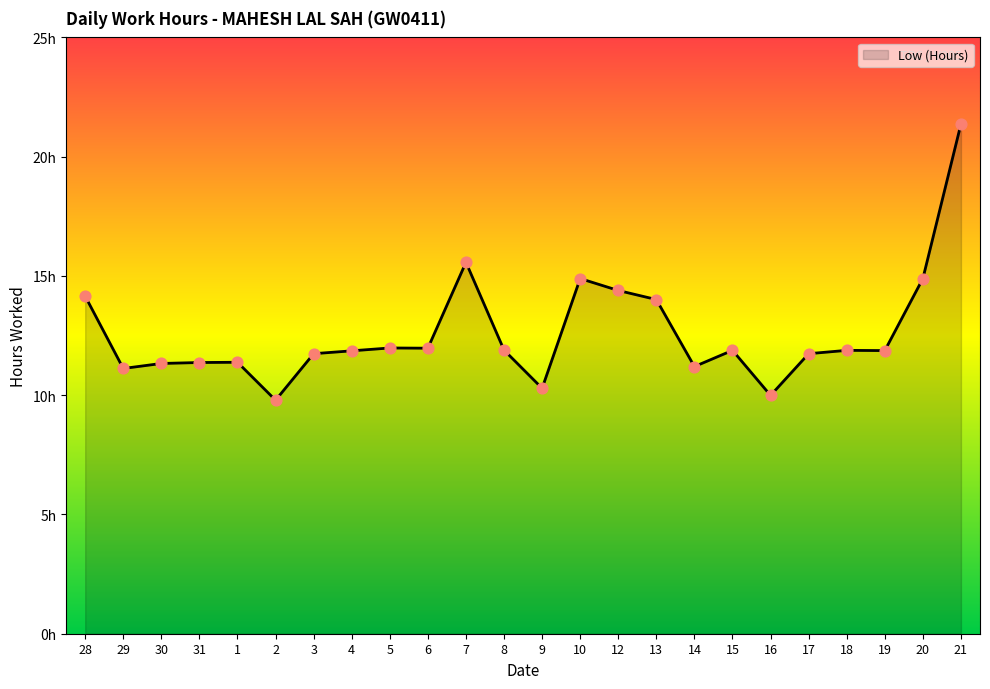

Which has a higher value, 16 or 10?

10